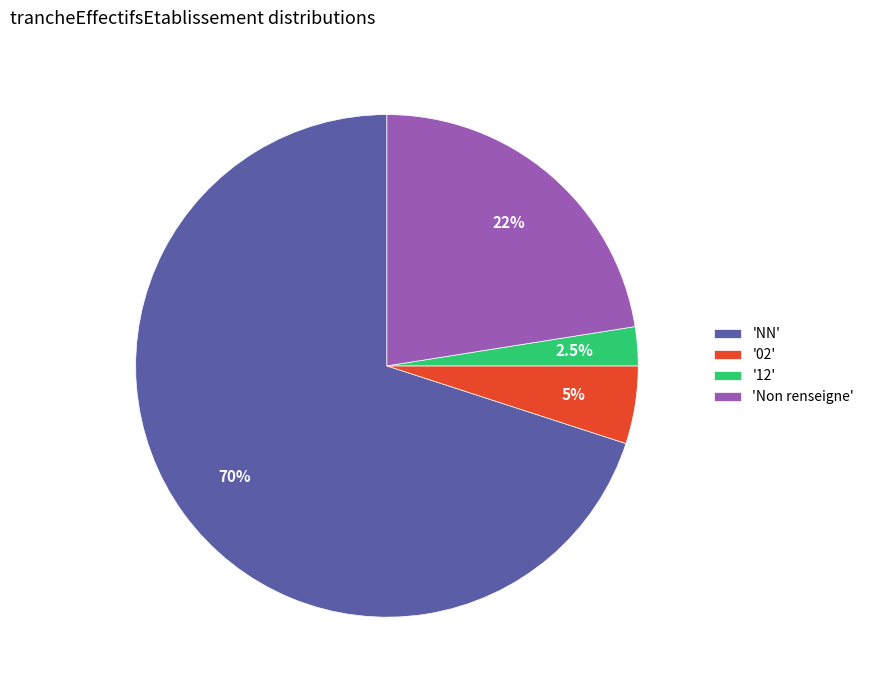

Does any single category account for the majority?

Yes